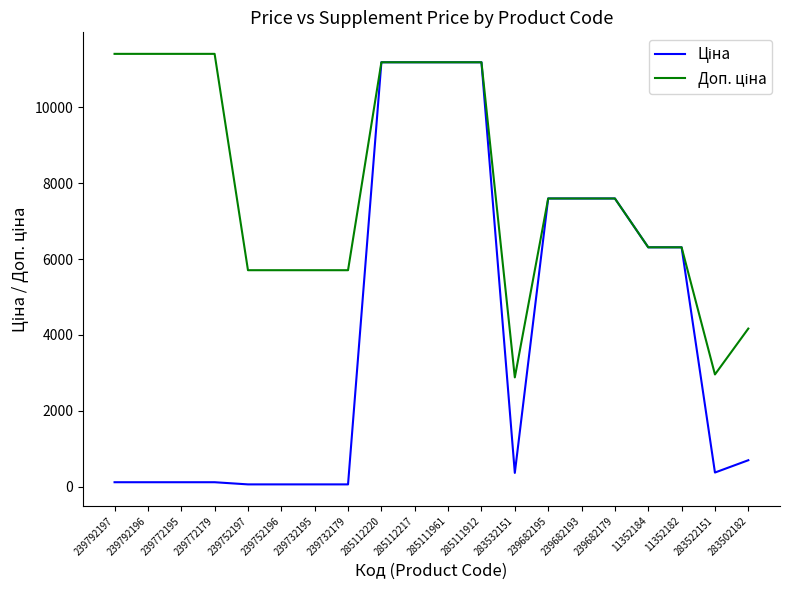

Count the number of categories in the chart.

20